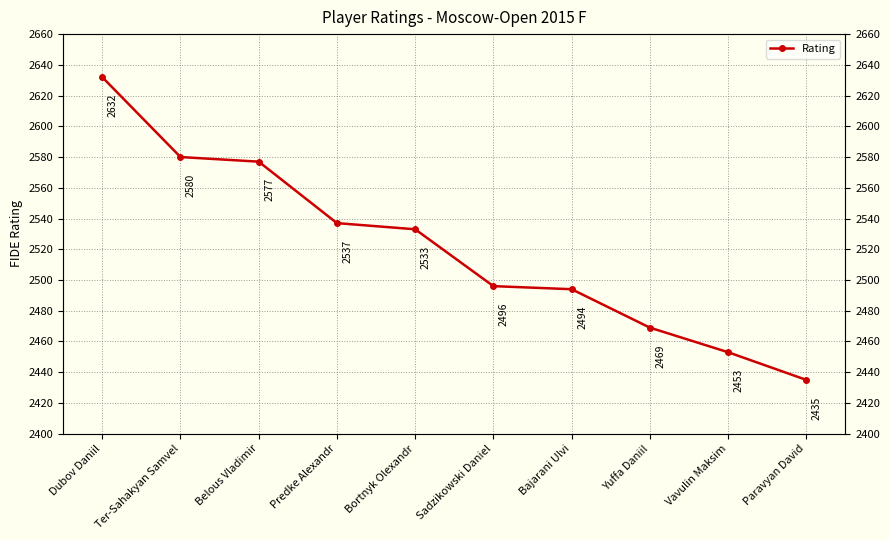

What position from the left is Predke Alexandr?

4